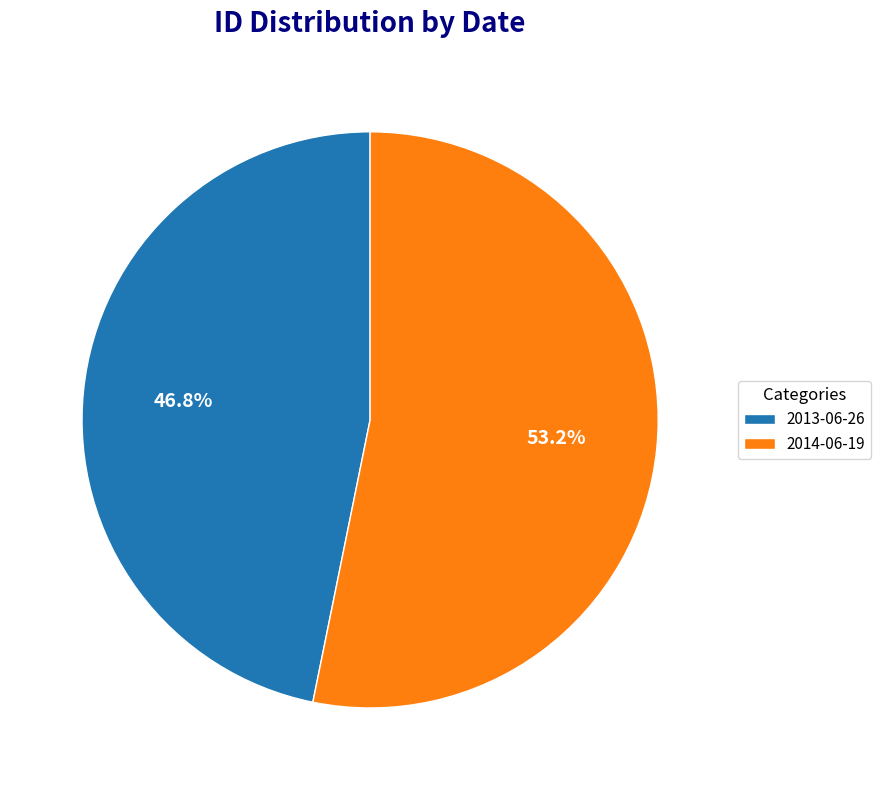

To the nearest percent, what is the combined percentage of 2014-06-19 and 2013-06-26?

100%